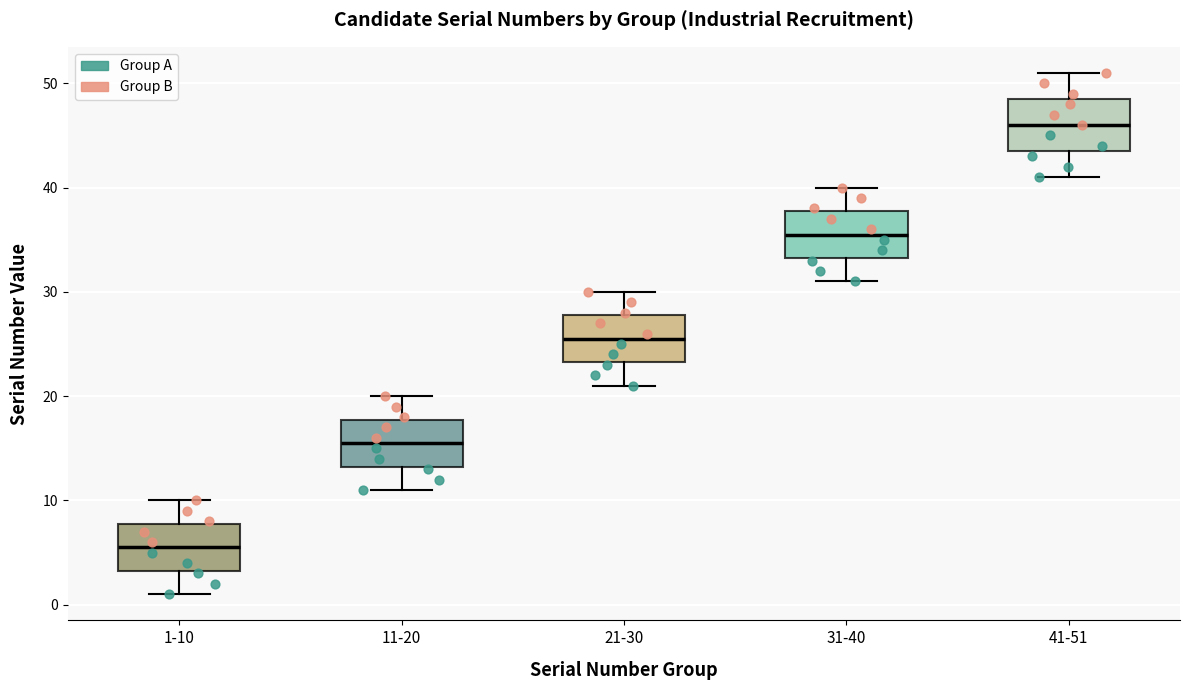

Reading left to right, transcribe this box plot: for each box, give where its median line is, the range the box spans, and where its two whiskers end, as read against the y-axis. The values are not printed on the chart, so give them approximately, as read against the axis.

1-10: median 6, box 3 to 8, whiskers 1 to 10
11-20: median 16, box 13 to 18, whiskers 11 to 20
21-30: median 26, box 23 to 28, whiskers 21 to 30
31-40: median 36, box 33 to 38, whiskers 31 to 40
41-51: median 46, box 44 to 49, whiskers 41 to 51